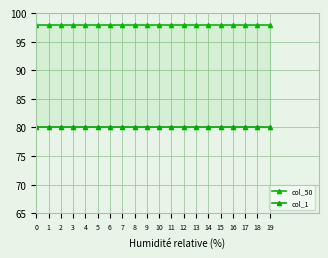

What is the spread (max minus min) of values at 1?

18